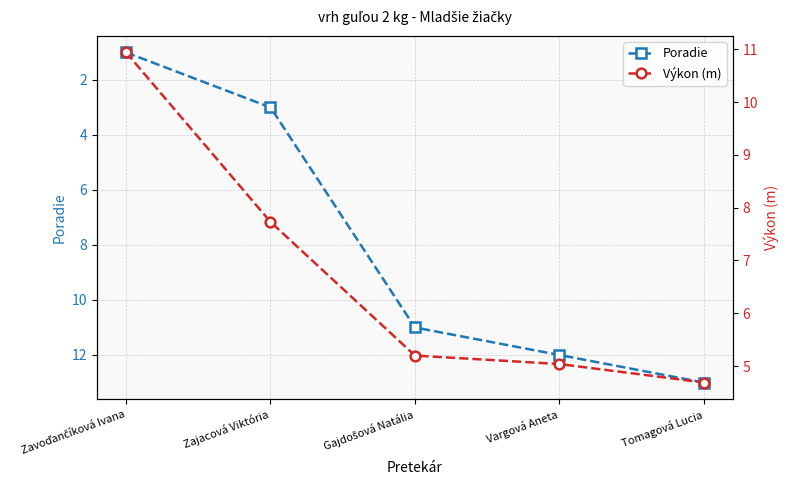

What is the difference between the second highest and second lowest values in the Poradie series?

9